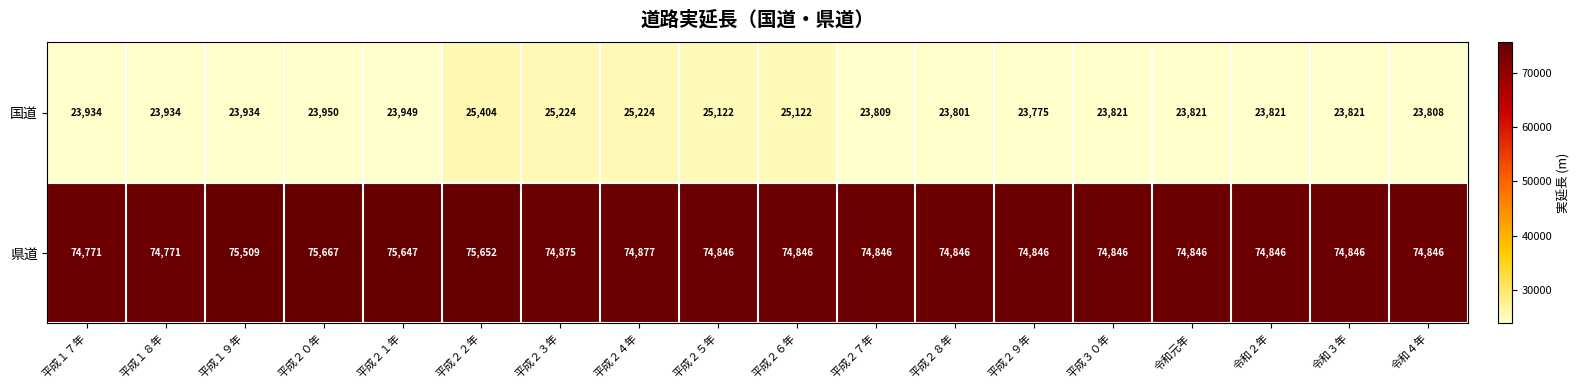

How many categories are shown in the chart?

18